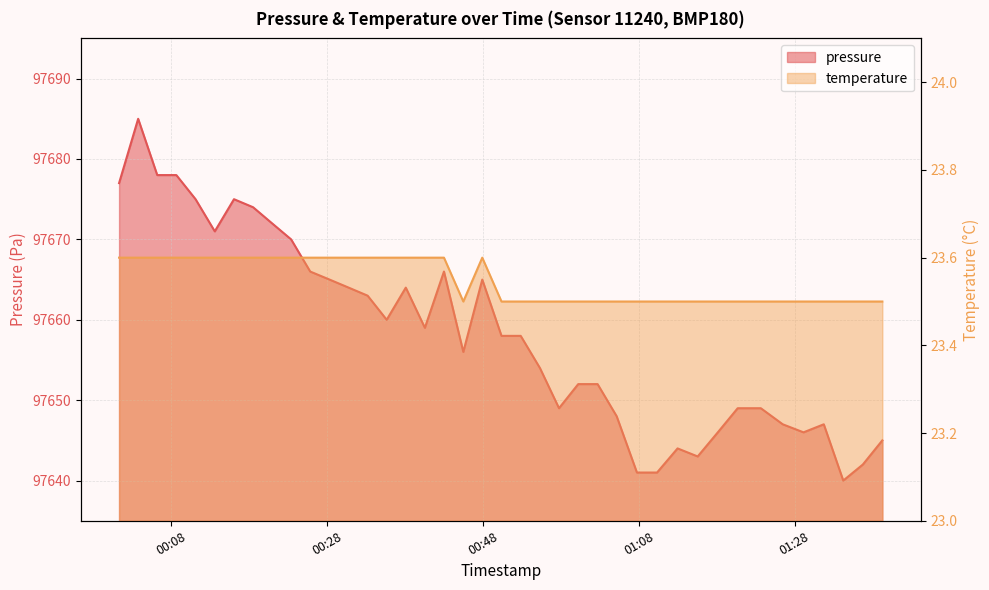

Rank the series by their maximum value, from highest to lowest.

pressure, temperature